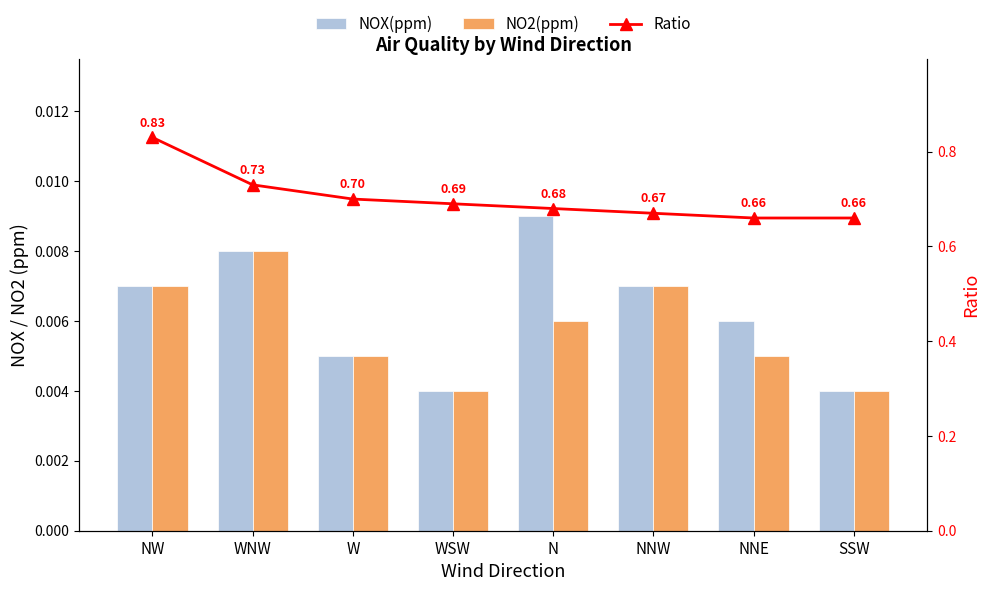

What is the difference between the highest and lowest values at WNW?

0.7